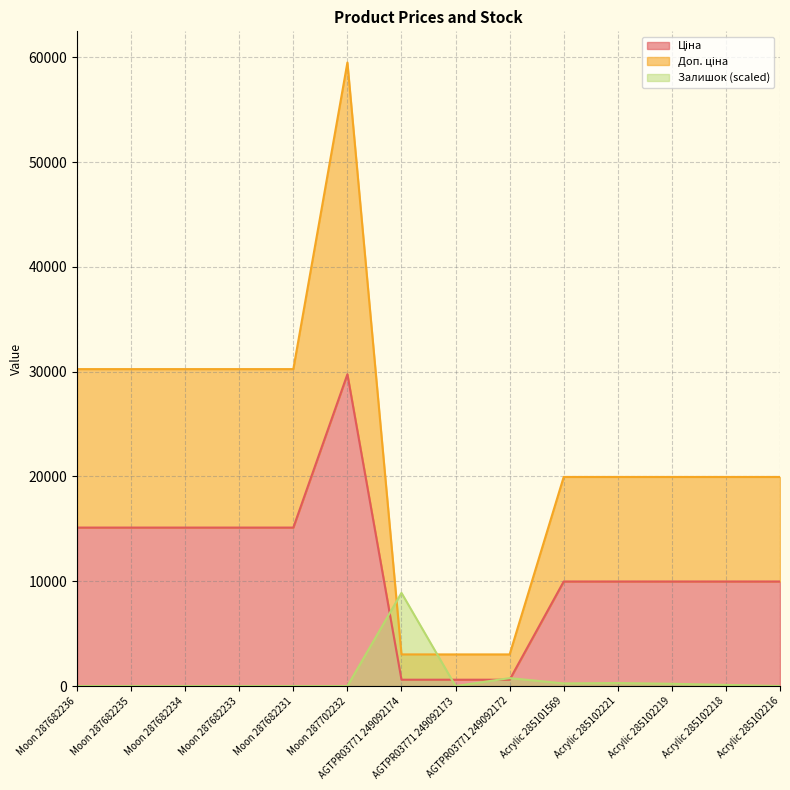

Rank the series by their maximum value, from highest to lowest.

Доп. ціна, Ціна, Залишок